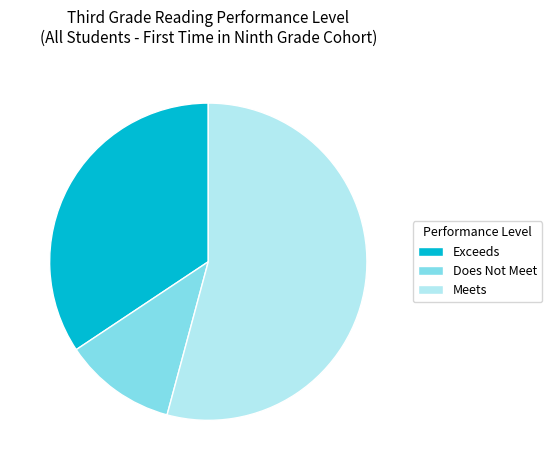

Which slice is the smallest?

Does Not Meet